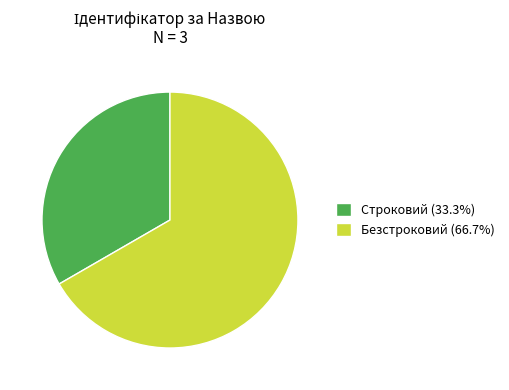

Between Безстроковий and Строковий, which is larger?

Безстроковий